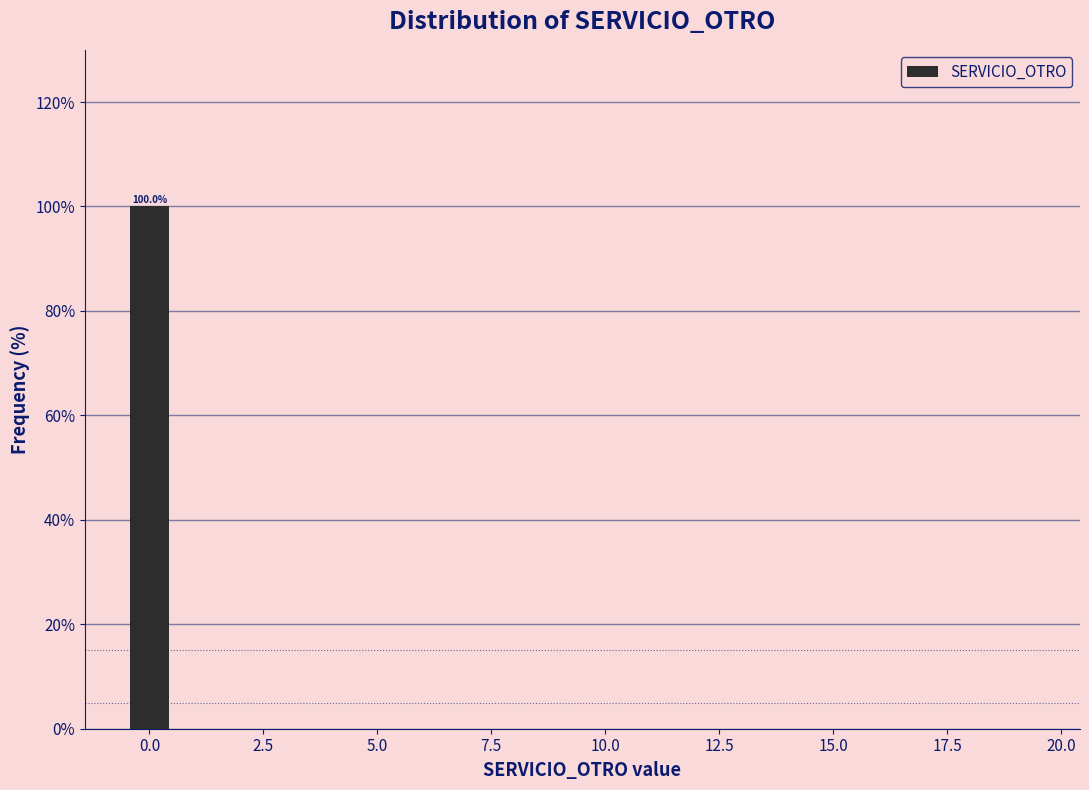

Read against the x-axis, roughly where is the centre of the tallest bar?

0.0